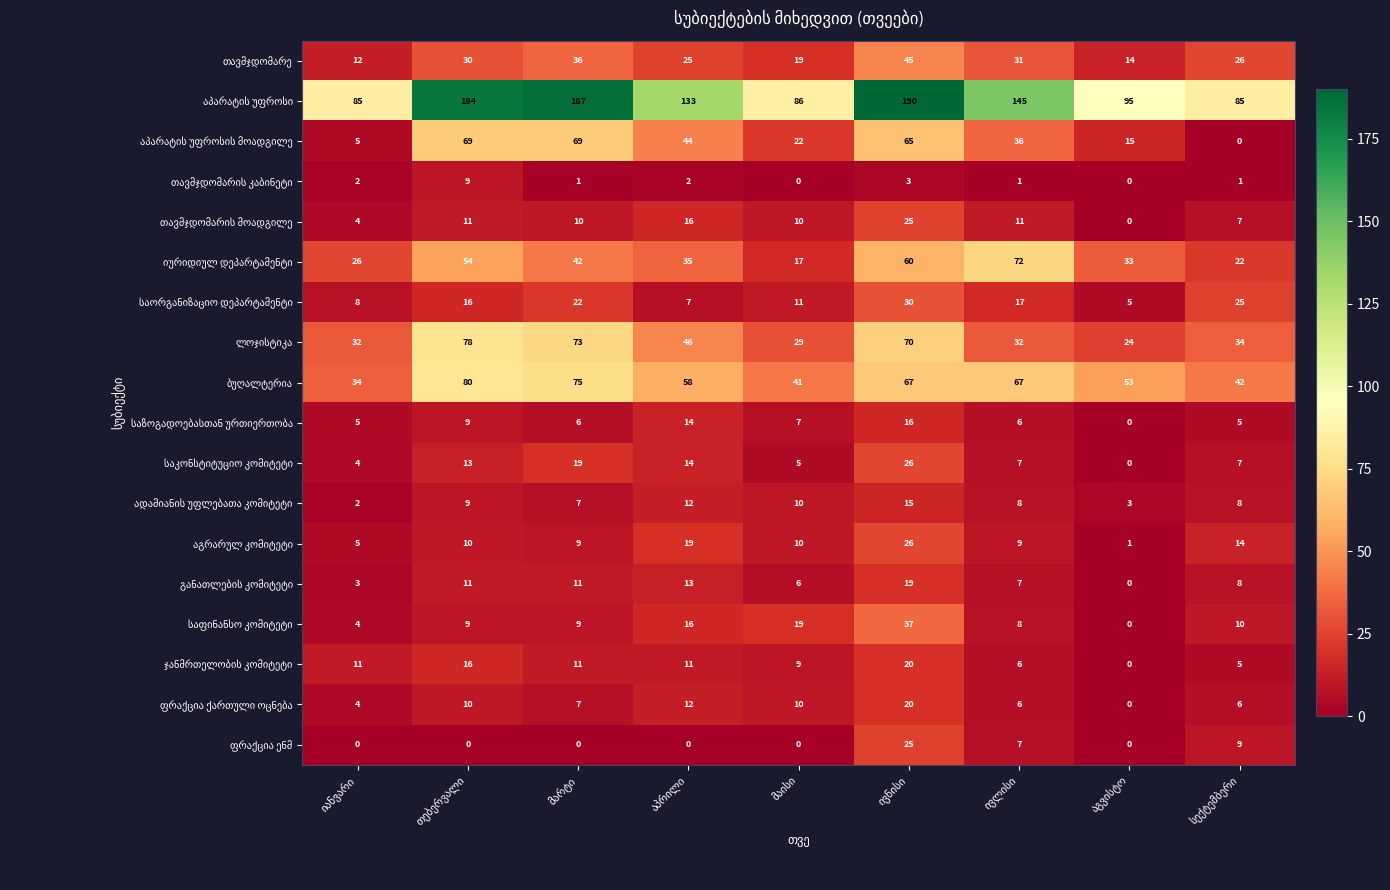

At how many categories does at least one series exceed 155?

3